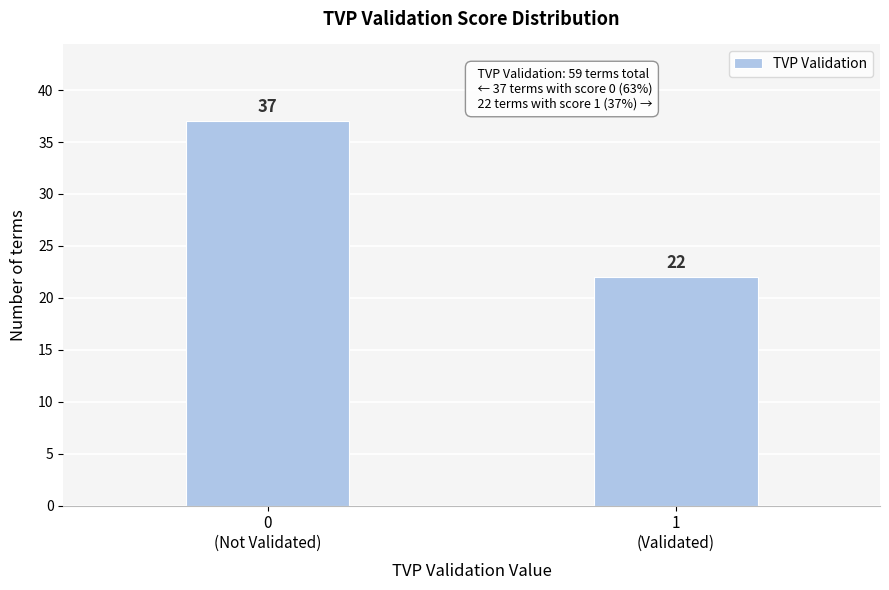

Reading left to right, list all the values displayed in this chart.

37	22